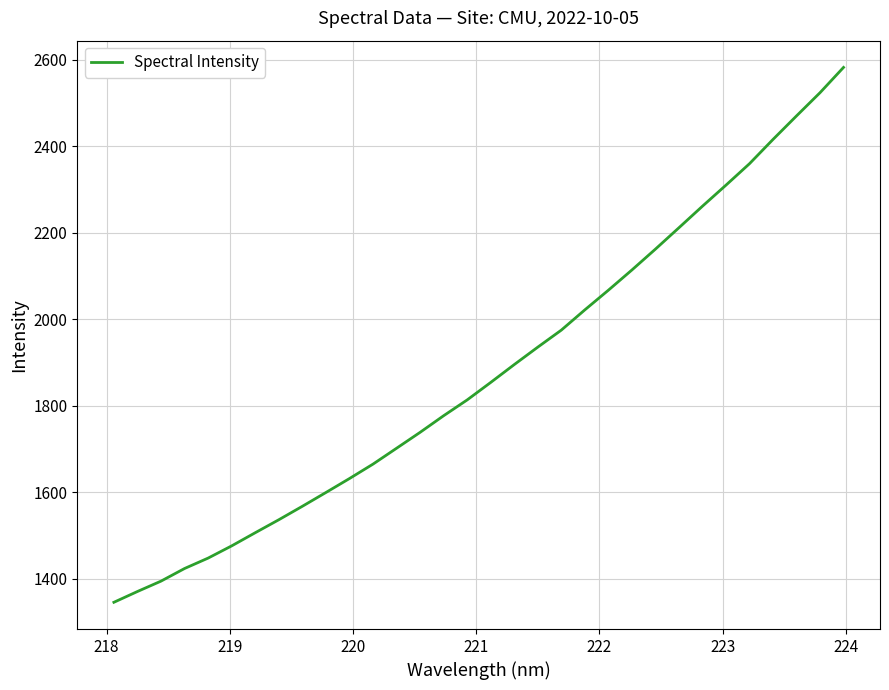

What is the smallest value displayed?

1345.4